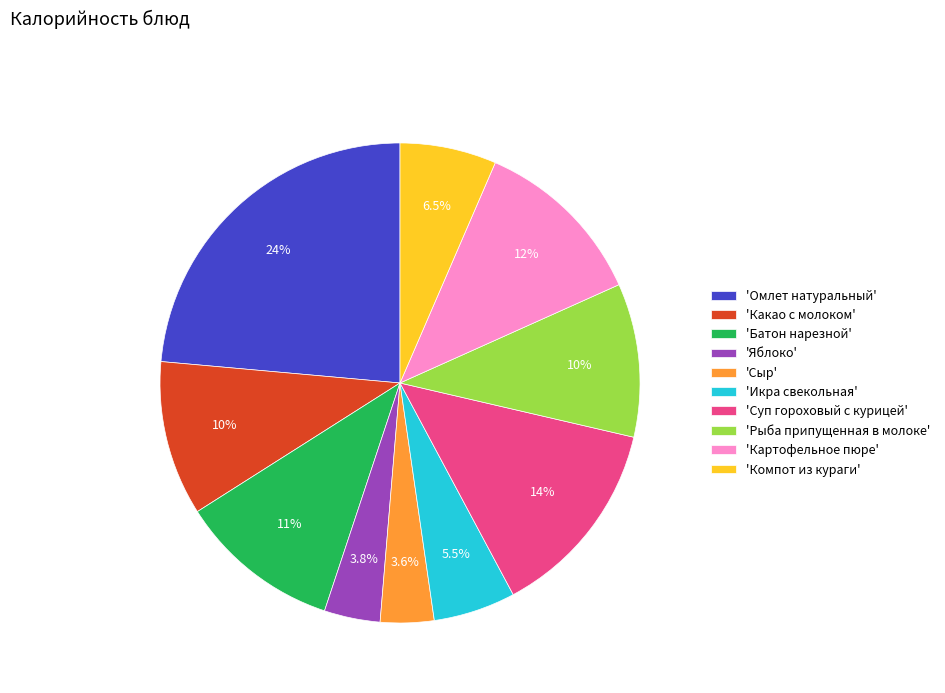

Is the sum of 'Яблоко' and 'Какао с молоком' greater than half?

No